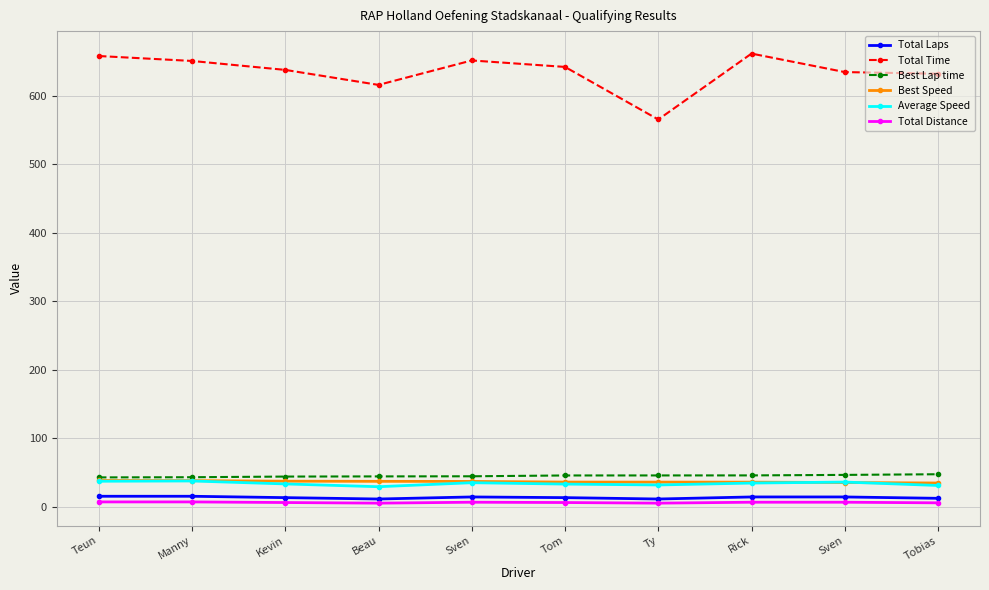

Which category has the lowest value in the Total Time series?

Ty